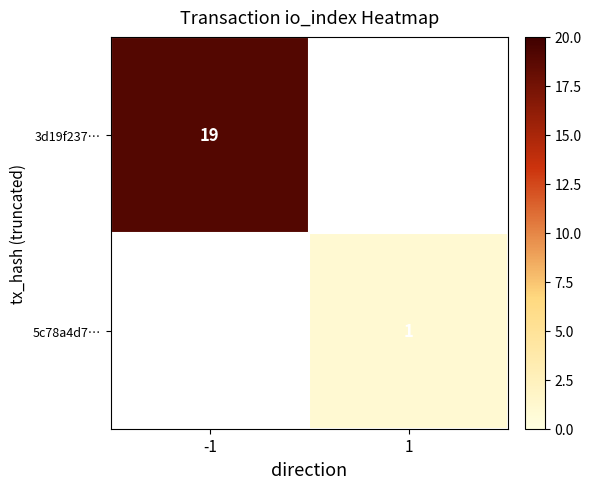

True or false: 5c78a4d7… has a value of 1 at 1.

True